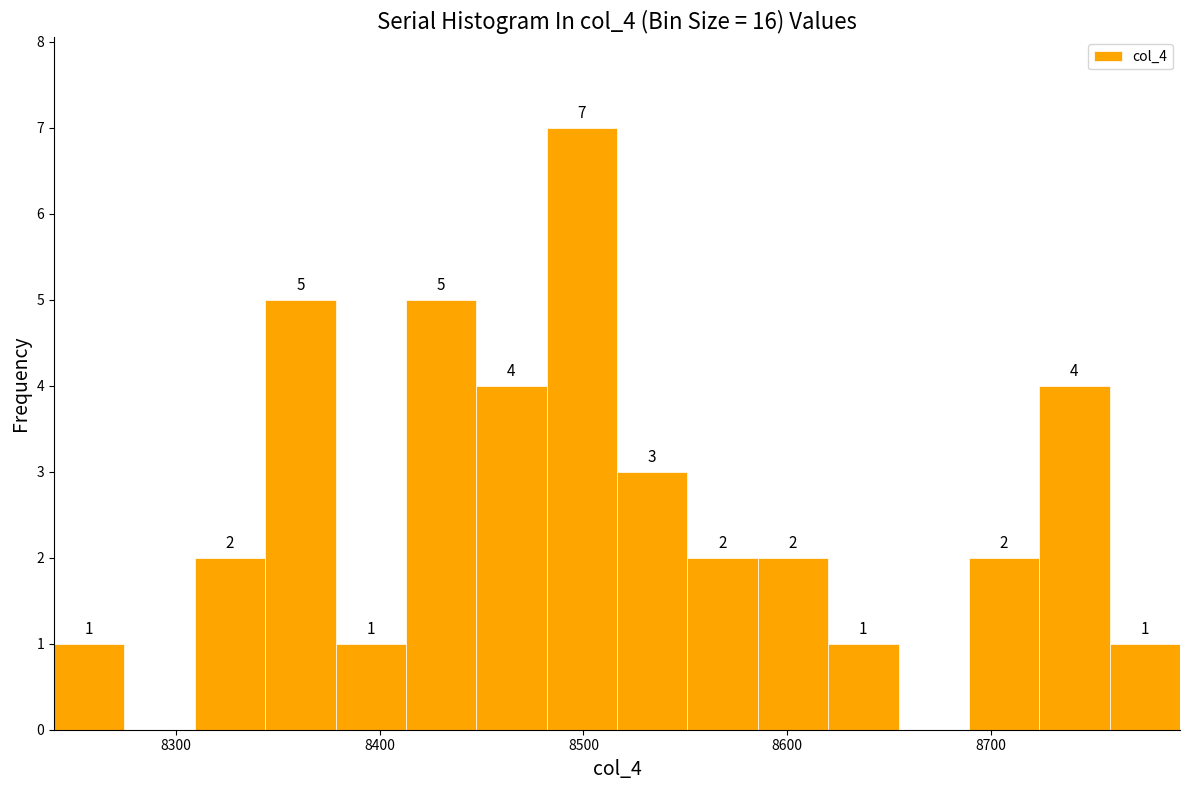

Around what value on the x-axis is the tallest bar? Give the approximate position of its centre, as read against the axis.

8500